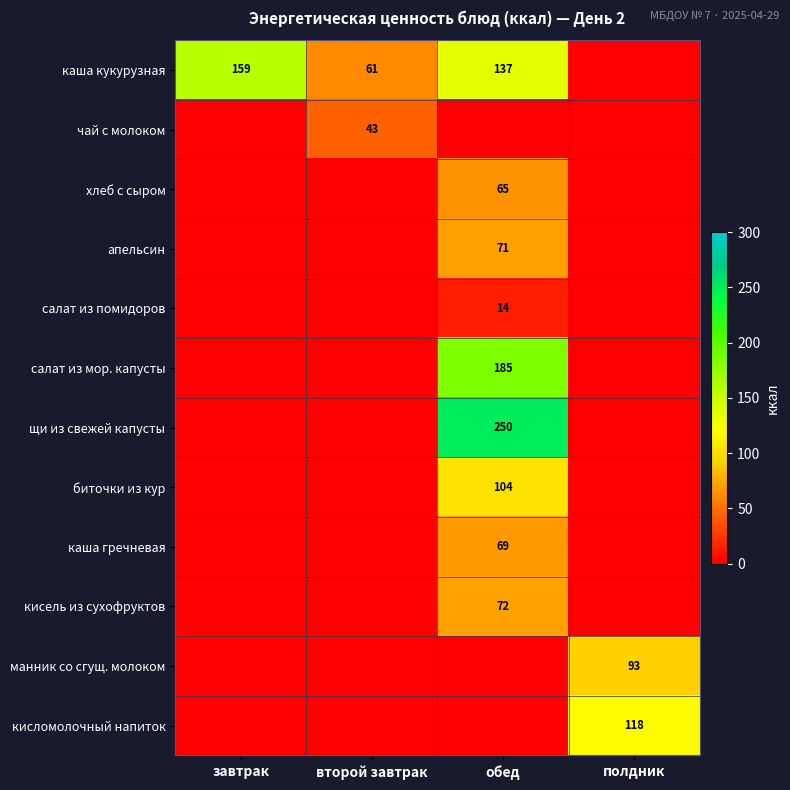

How many distinct data groups are displayed?

12